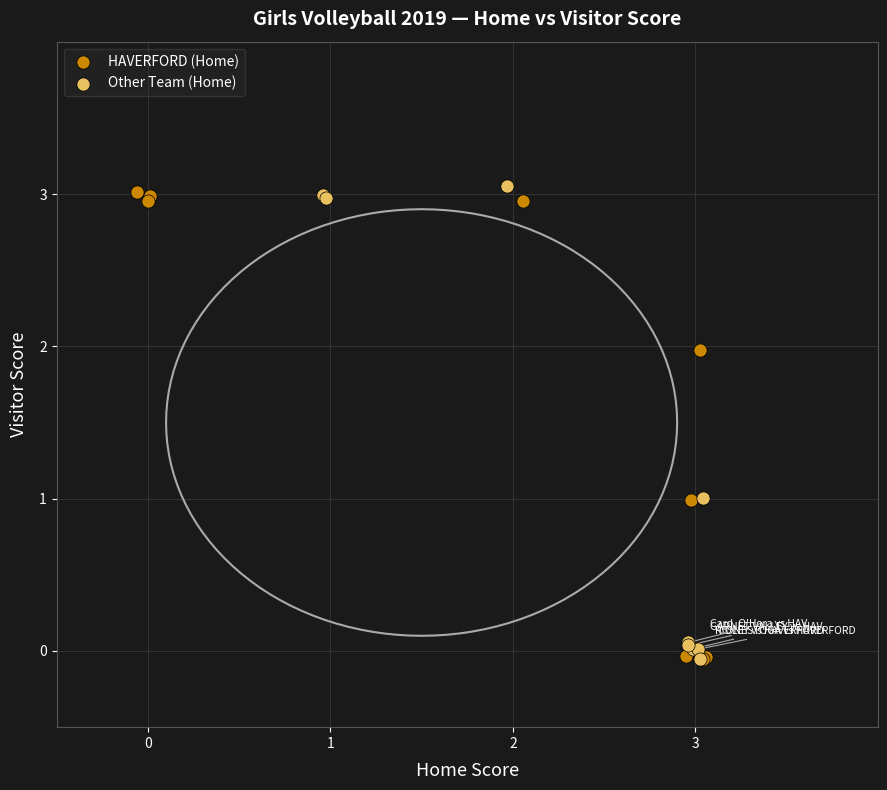

What are all the series names shown in the legend?

HAVERFORD (Home), Other Team (Home)